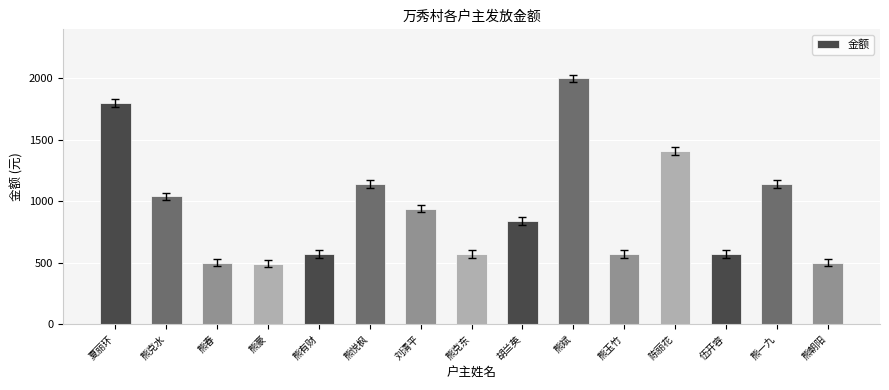

The chart shows a value of 2000 at 熊斌. True or false?

True